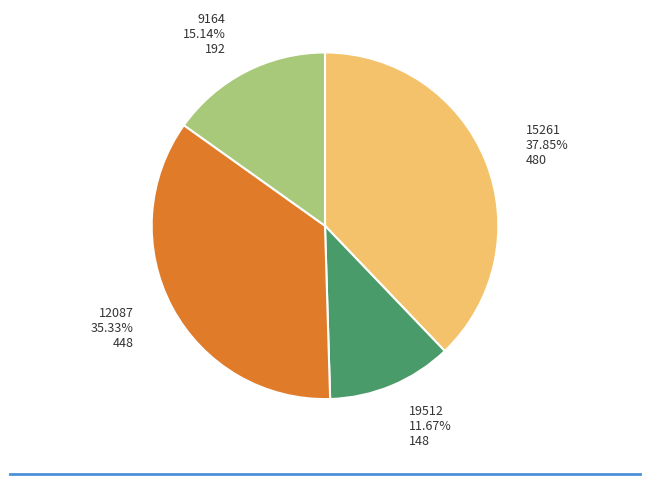

Is there a majority slice in this chart?

No